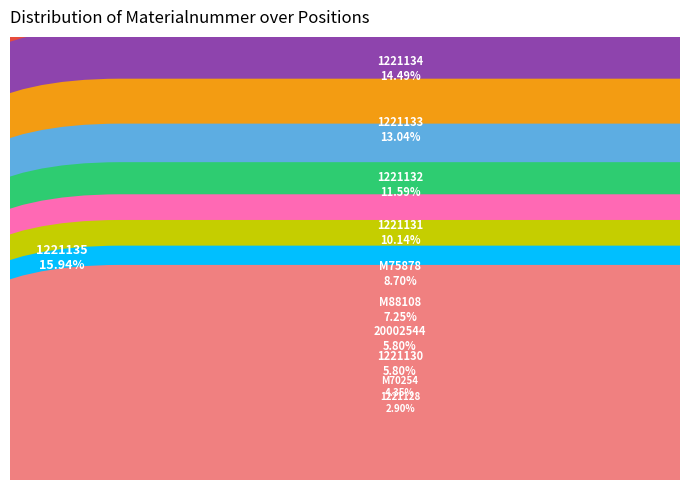

Is there any slice that represents more than half of the pie?

No